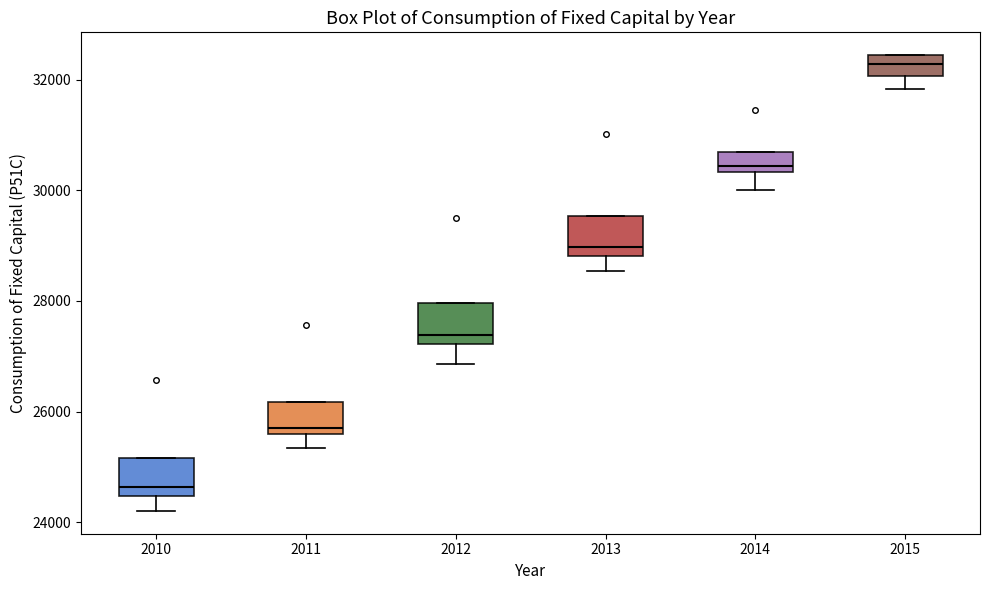

Reading left to right, transcribe this box plot: for each box, give where its median line is, the range the box spans, and where its two whiskers end, as read against the y-axis. The values are not printed on the chart, so give them approximately, as read against the axis.

2010: median 24600, box 24400 to 25200, whiskers 24200 to 25200
2011: median 25600 (just above the box's lower edge), box 25600 to 26200, whiskers 25400 to 26200
2012: median 27400, box 27200 to 28000, whiskers 26800 to 28000
2013: median 29000, box 28800 to 29600, whiskers 28600 to 29600
2014: median 30400 (just above the box's lower edge), box 30400 to 30600, whiskers 30000 to 30600
2015: median 32200, box 32000 to 32400, whiskers 31800 to 32400